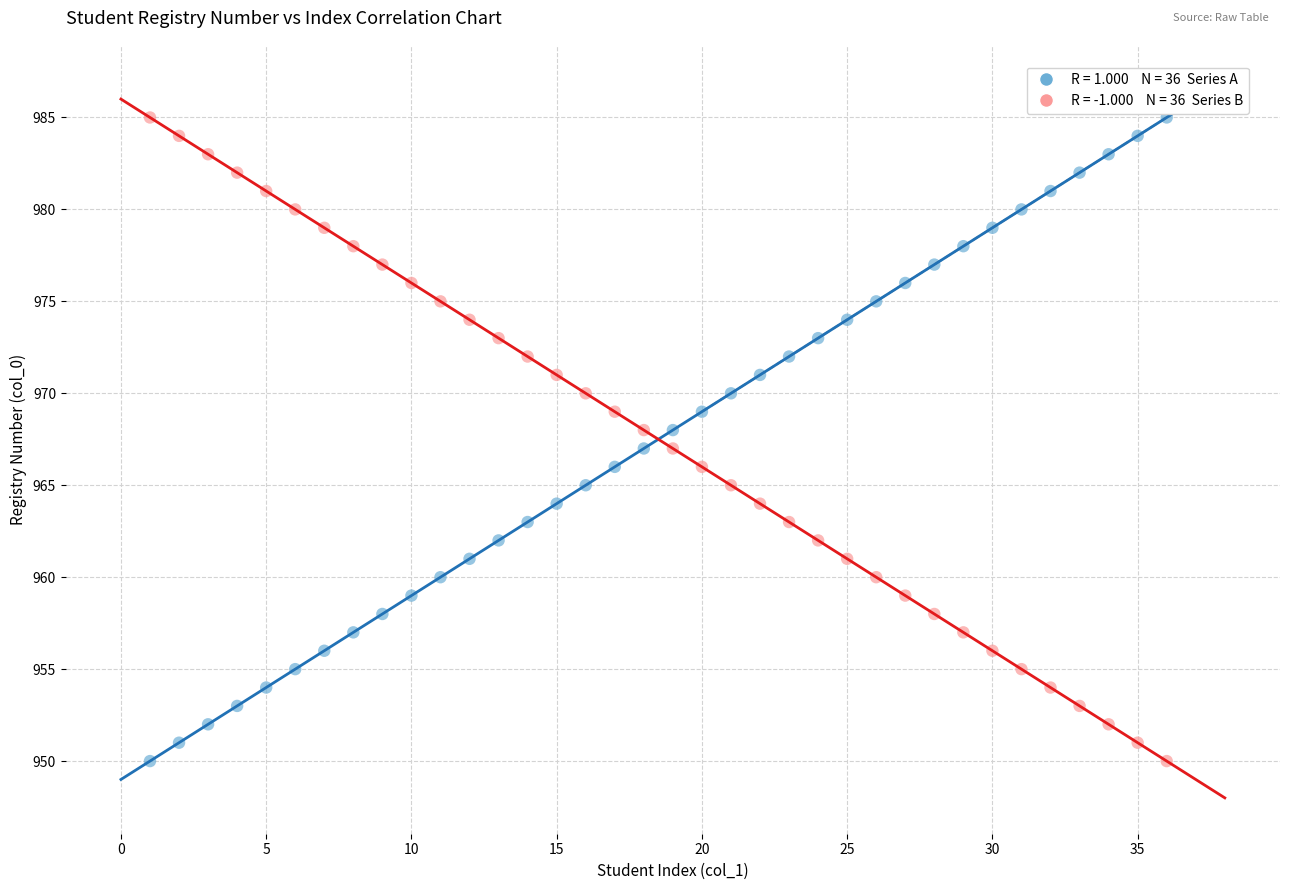

Across all data points, what is the range of X values (max minus min)?

35